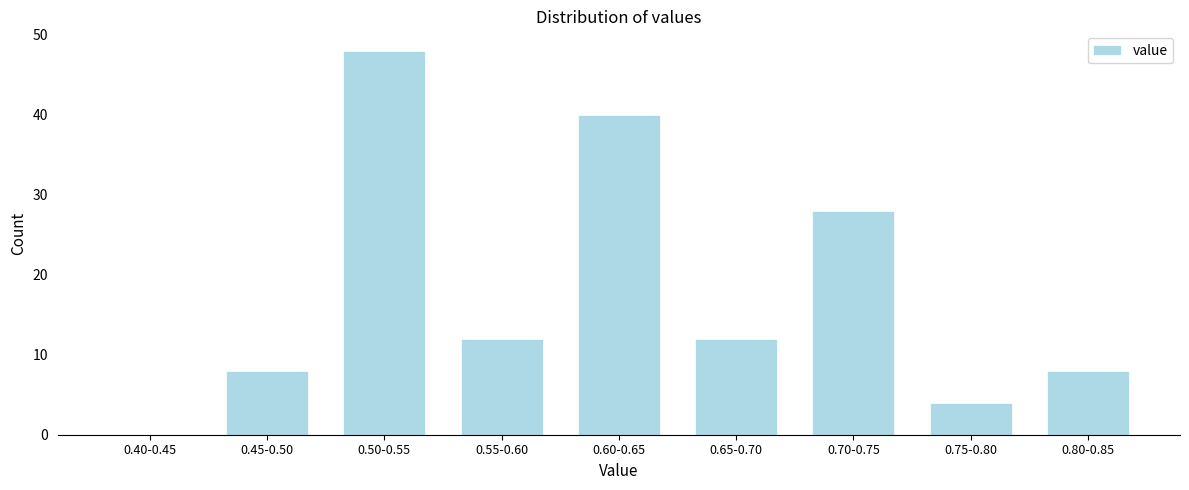

Reading left to right, transcribe all the data shown in this chart.

0.40-0.45=0	0.45-0.50=8	0.50-0.55=48	0.55-0.60=12	0.60-0.65=40	0.65-0.70=12	0.70-0.75=28	0.75-0.80=4	0.80-0.85=8